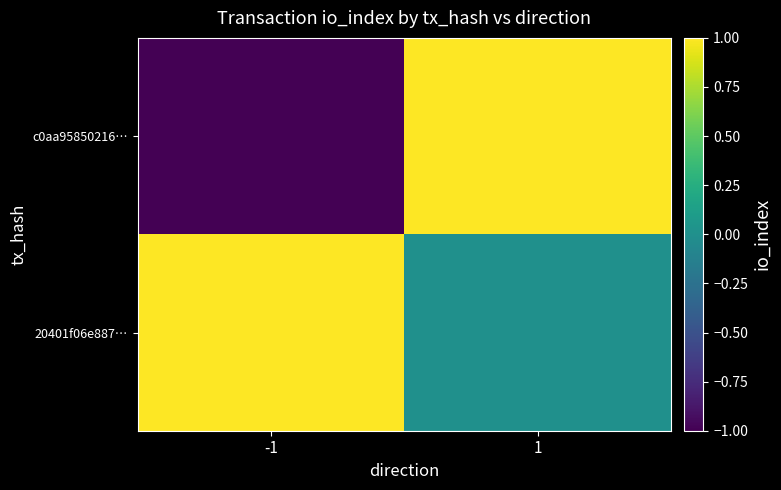

Rank the series at 1 from highest to lowest value.

c0aa95850216…, 20401f06e887…